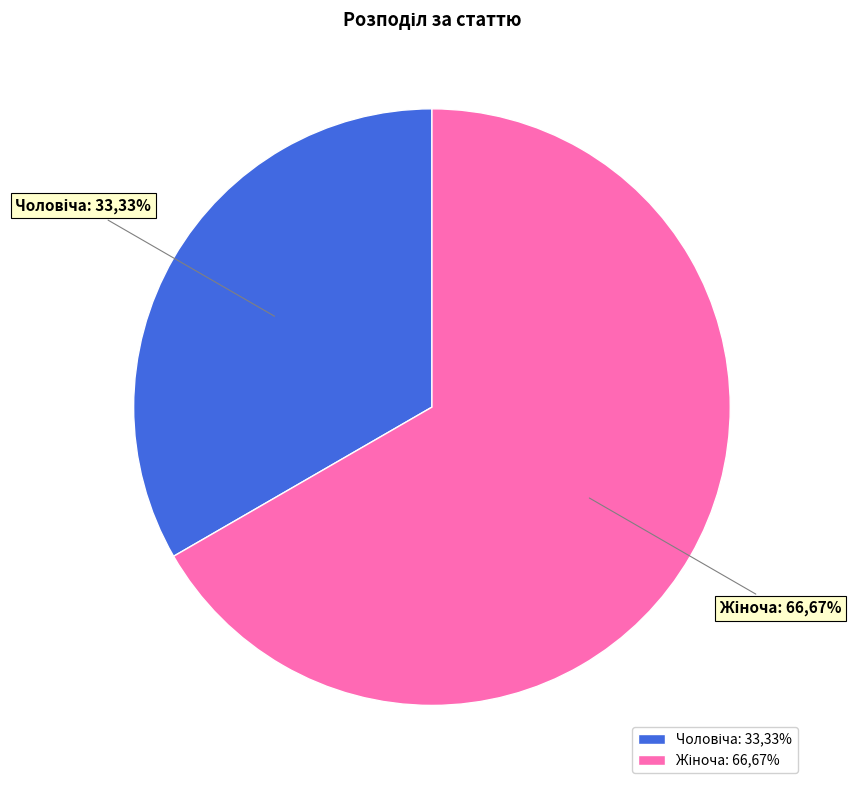

Is there a majority slice in this chart?

Yes